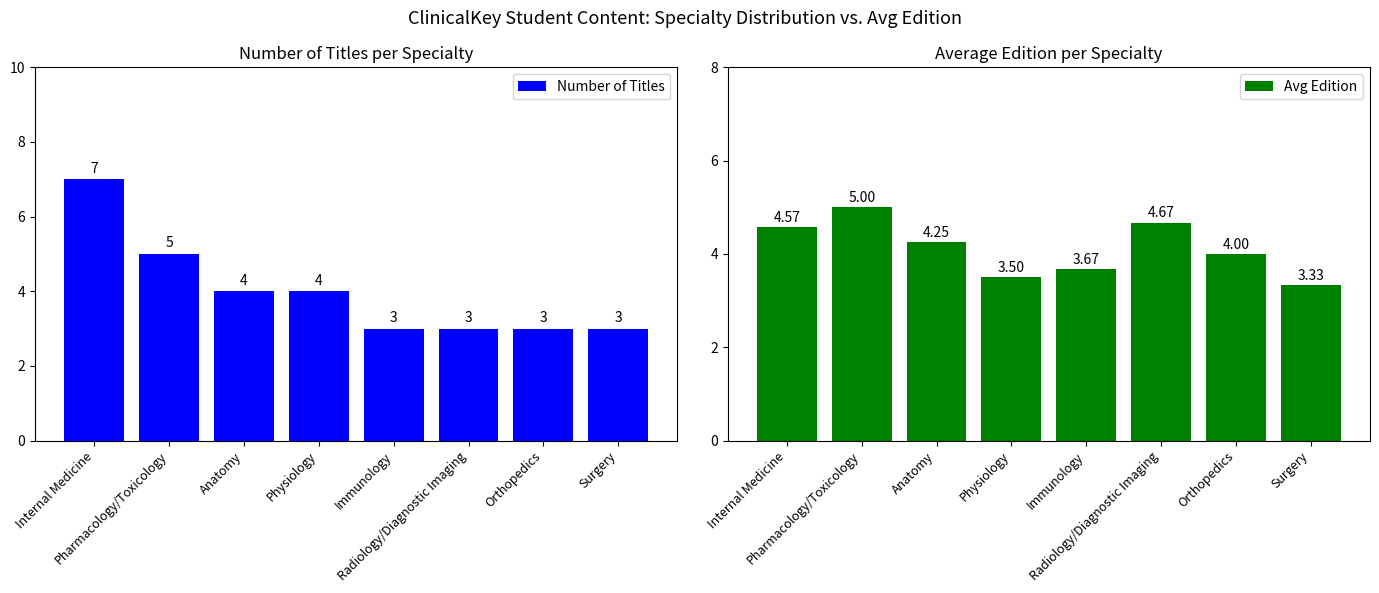

What is the lowest value of the Avg Edition series?

3.3